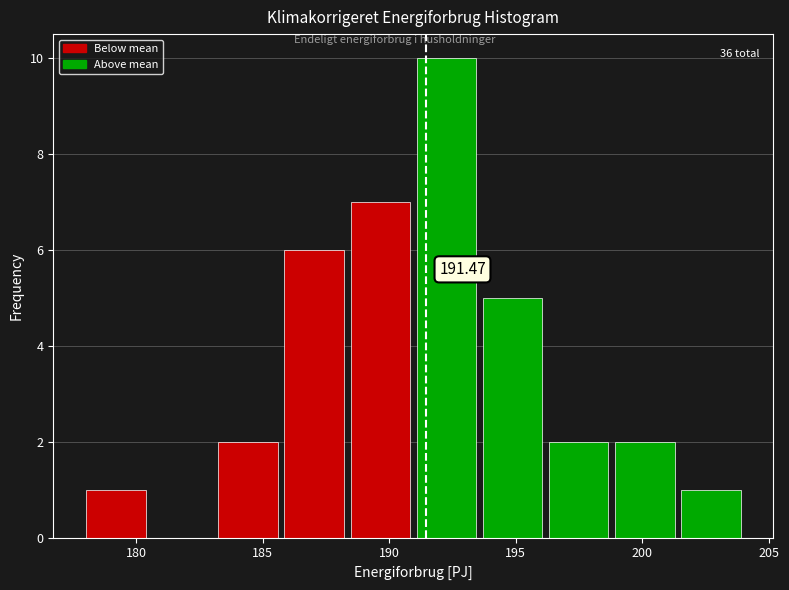

Which range on the x-axis has the tallest bar?

191.0 to 193.5